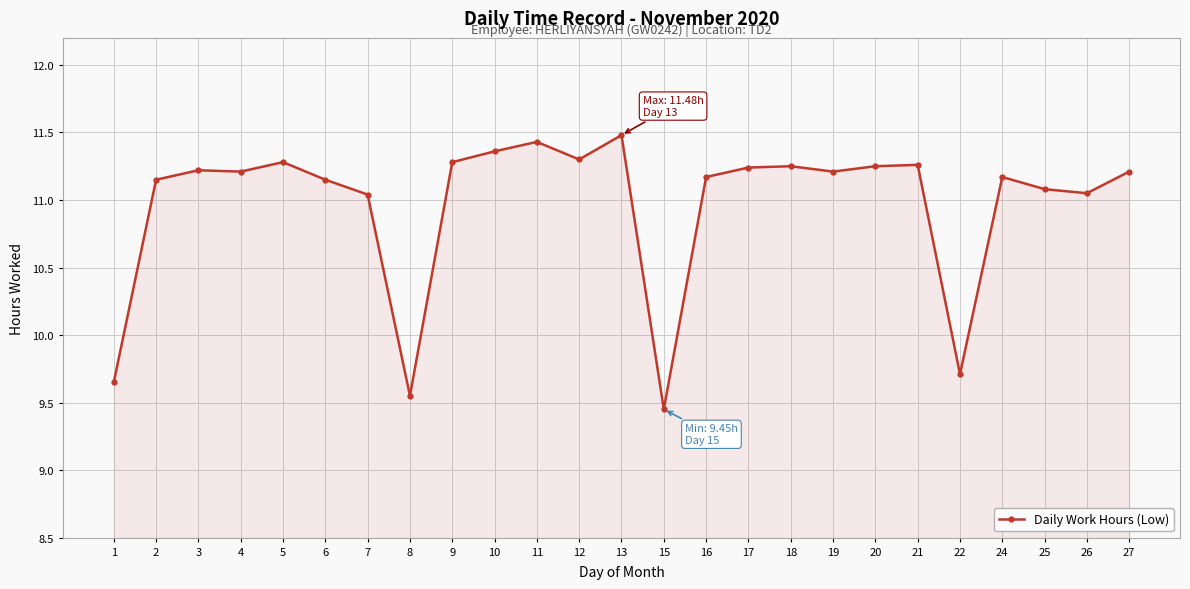

What is the ratio of the value at 20 to the value at 6?

1.0